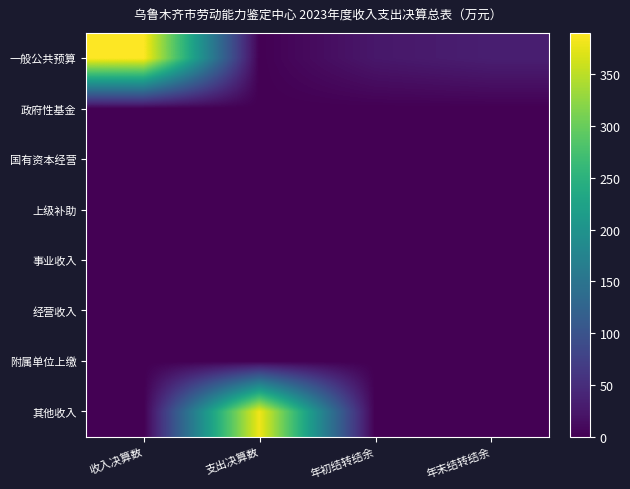

Rank the series by their maximum value, from lowest to highest.

政府性基金, 国有资本经营, 上级补助, 事业收入, 经营收入, 附属单位上缴, 其他收入, 一般公共预算